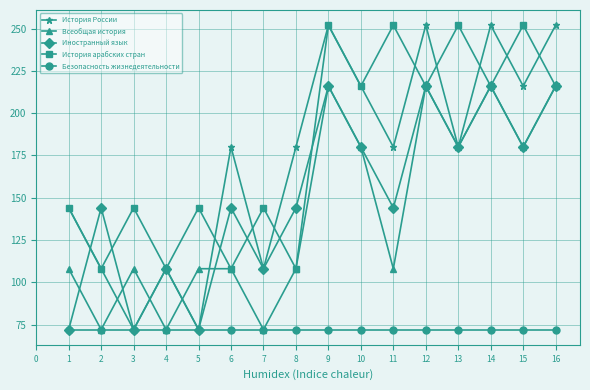

The value of Безопасность жизнедеятельности at 11 is 27. True or false?

False